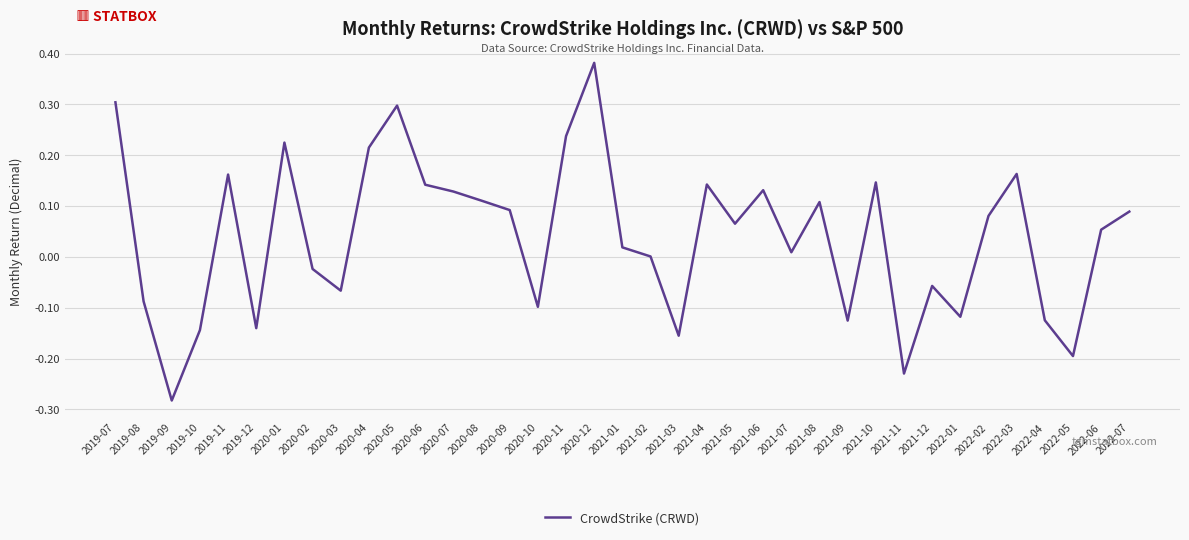

True or false: the data shows -0.1 at 2020-10.

True